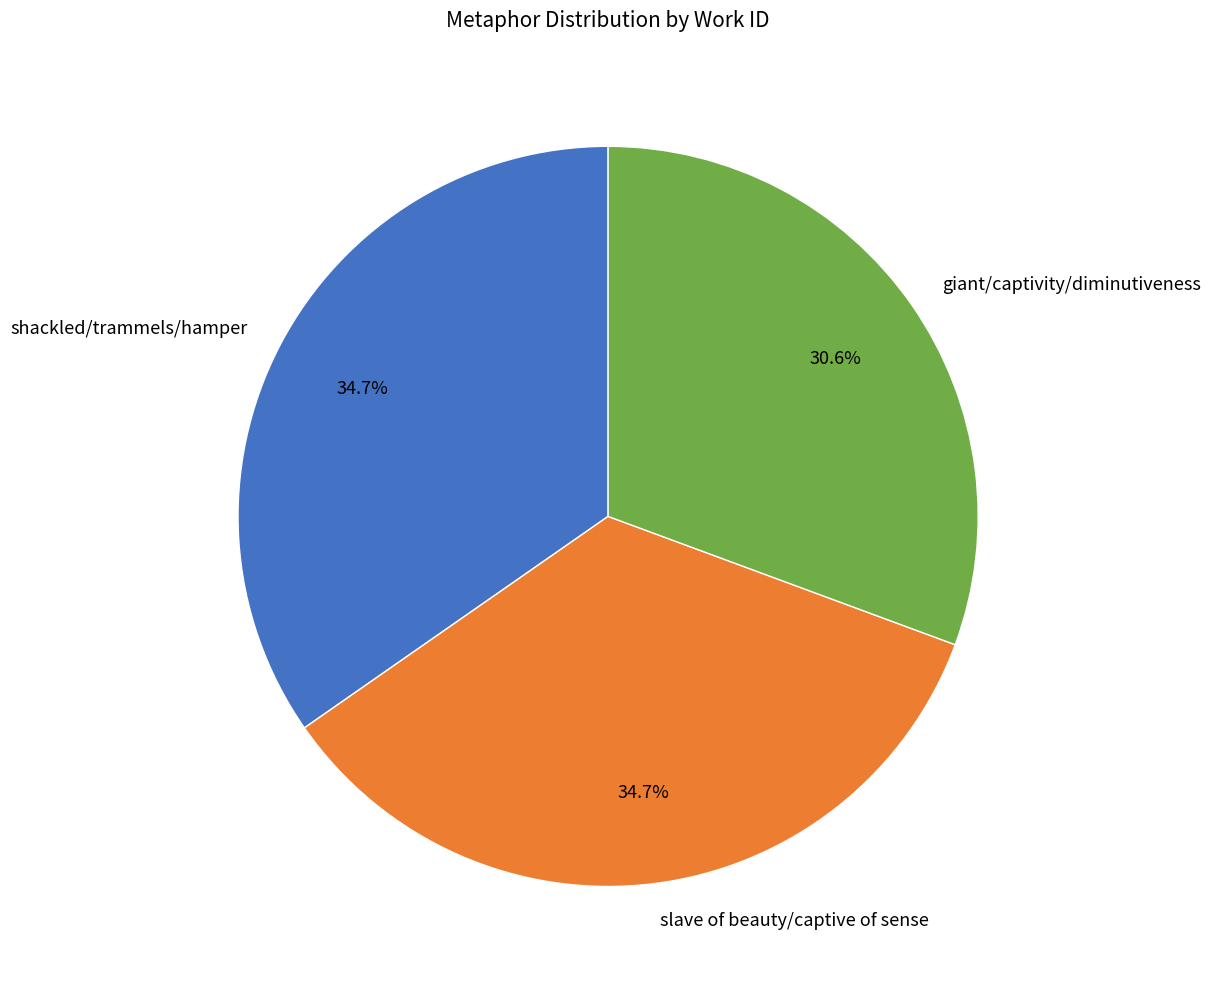

True or false: shackled/trammels/hamper accounts for 35% of the total.

True